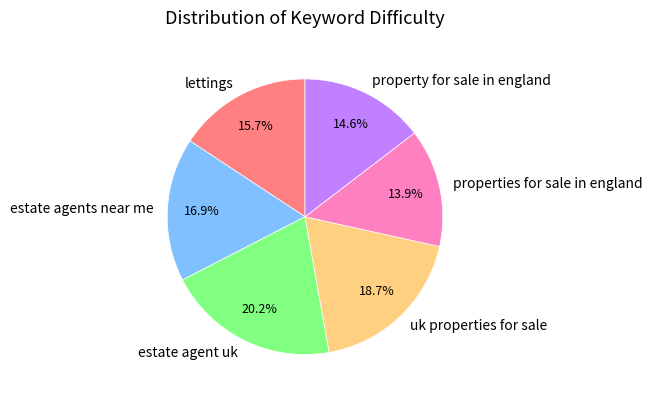

To the nearest percent, what percentage of the pie is uk properties for sale?

19%